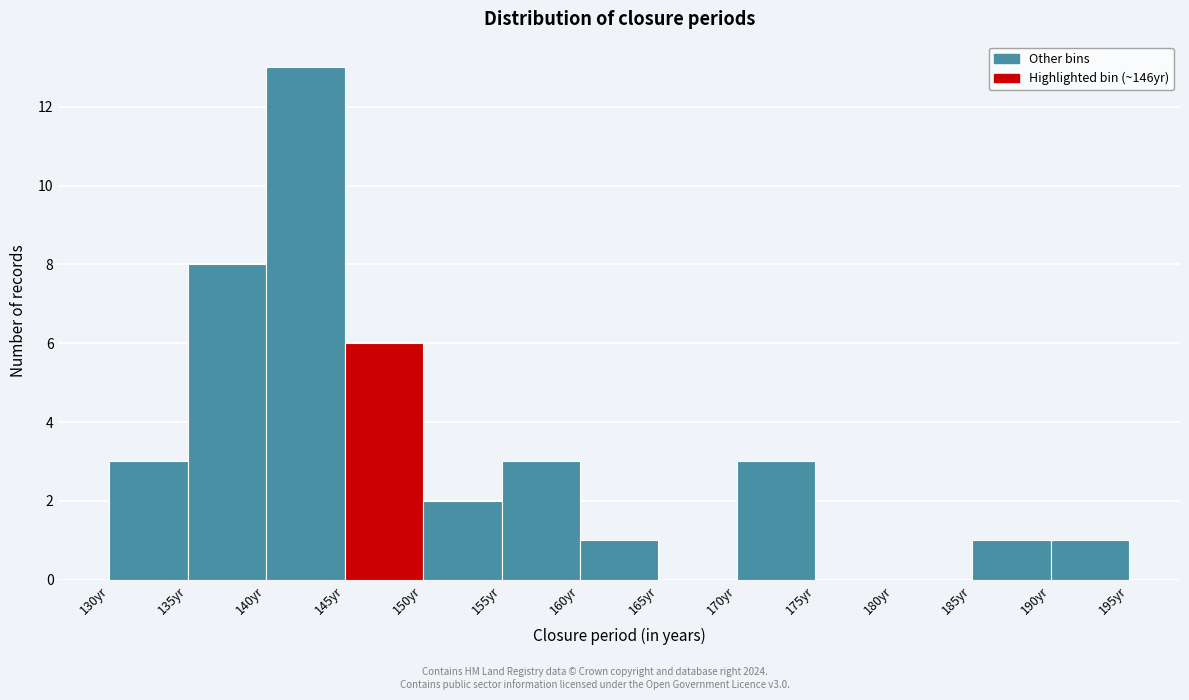

Reading left to right, list every bar in this chart as the range it spans on the x-axis followed by its height. The values are not printed on the chart, so give them approximately, as read against the axis.

130 to 135: 3
135 to 140: 8
140 to 145: 13
145 to 150: 6
150 to 155: 2
155 to 160: 3
160 to 165: 1
165 to 170: 0
170 to 175: 3
175 to 180: 0
180 to 185: 0
185 to 190: 1
190 to 195: 1